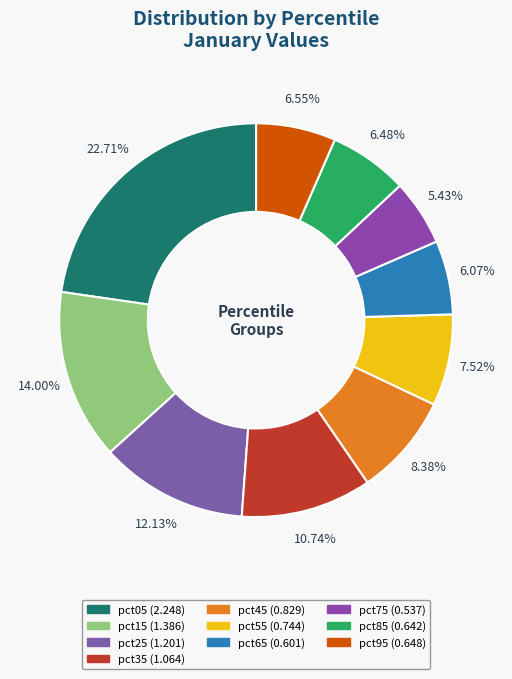

The pct95 slice represents 7% of the pie. True or false?

True